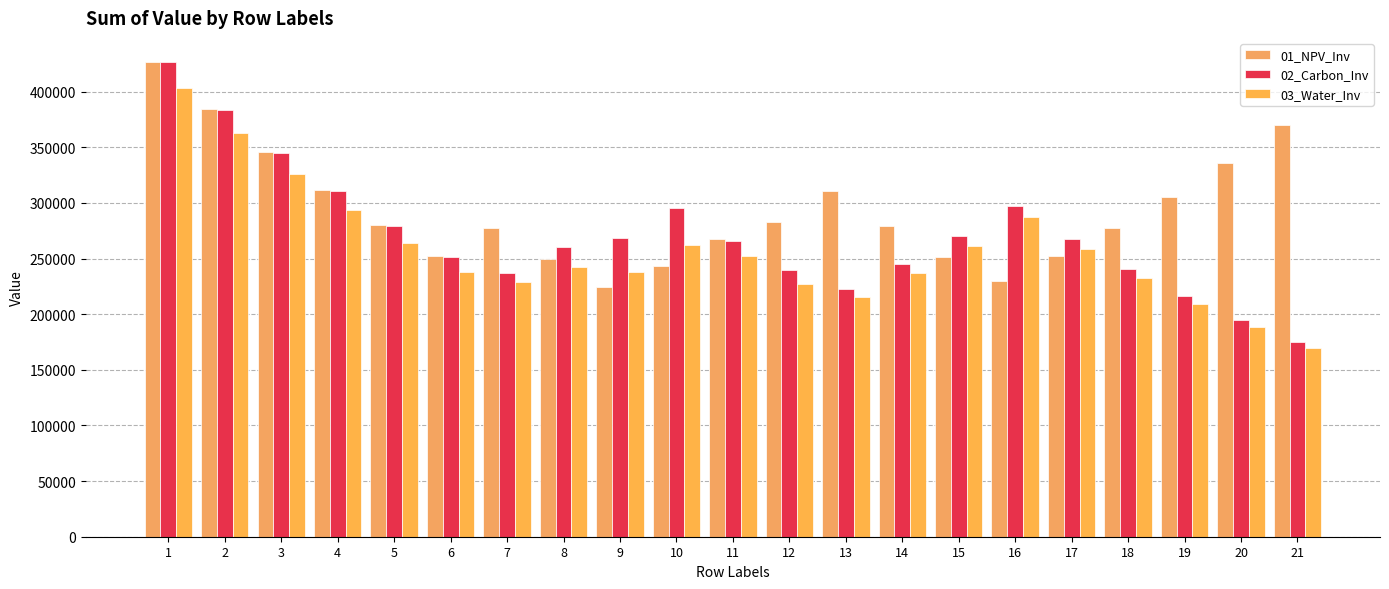

Reading left to right, list all the values displayed in this chart.

01_NPV_Inv: 1=426991.3	2=384292.2	3=345863.0	4=311276.7	5=280149.0	6=252134.1	7=277347.5	8=249612.8	9=224651.5	10=242873.5	11=267160.8	12=282452.0	13=310697.2	14=279627.5	15=251664.7	16=229687.7	17=252656.4	18=277922.1	19=305714.3	20=336285.7	21=369914.3
02_Carbon_Inv: 1=426248.0	2=383623.2	3=345260.9	4=310734.8	5=279661.3	6=251695.2	7=236599.0	8=260258.9	9=268827.0	10=295709.7	11=266138.7	12=239524.8	13=223042.9	14=245347.1	15=269881.9	16=296870.0	17=267183.0	18=240464.7	19=216418.3	20=194776.4	21=175298.8
03_Water_Inv: 1=402878.0	2=362590.2	3=326331.2	4=293698.1	5=264328.2	6=237895.4	7=228630.6	8=242347.4	9=238329.8	10=262162.8	11=252087.4	12=226878.6	13=215862.4	14=237448.6	15=261193.5	16=287312.9	17=258581.6	18=232723.4	19=209451.1	20=188506.0	21=169655.4